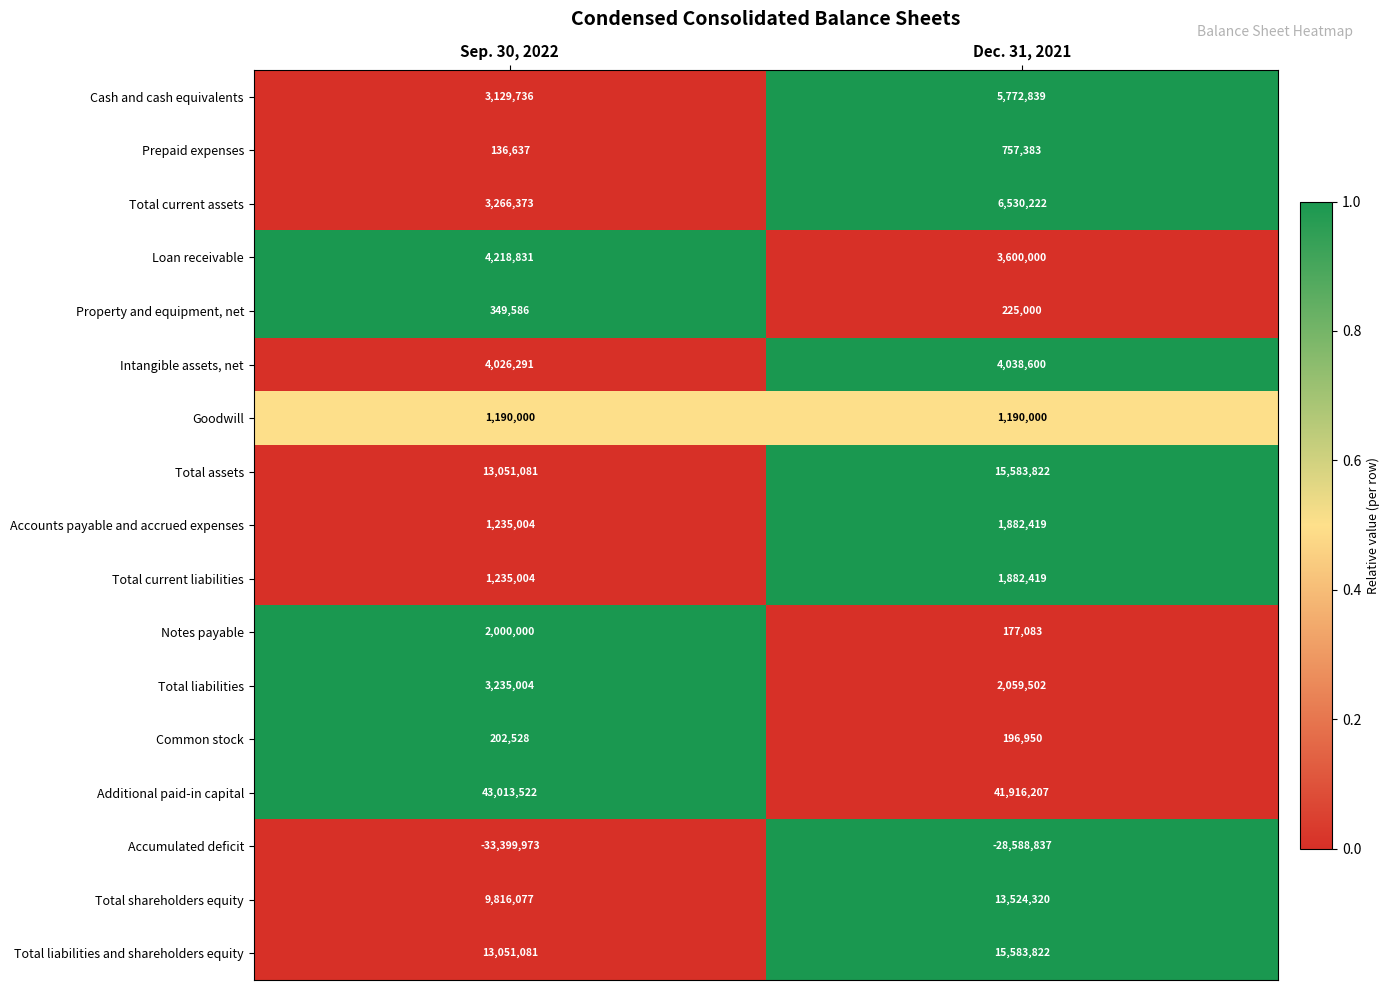

What is the total value across all series at Sep. 30, 2022?

69756782